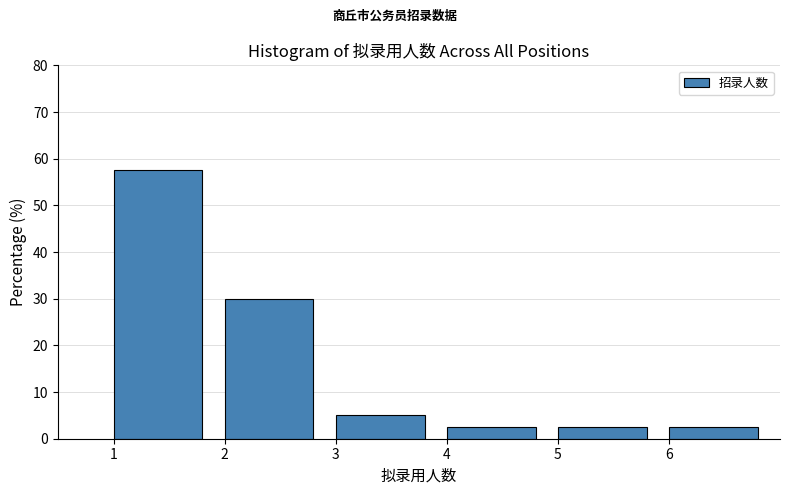

What is the height of the bar covering 3 to 4 on the x-axis? The values are not printed on the chart, so give them approximately, as read against the axis.

5